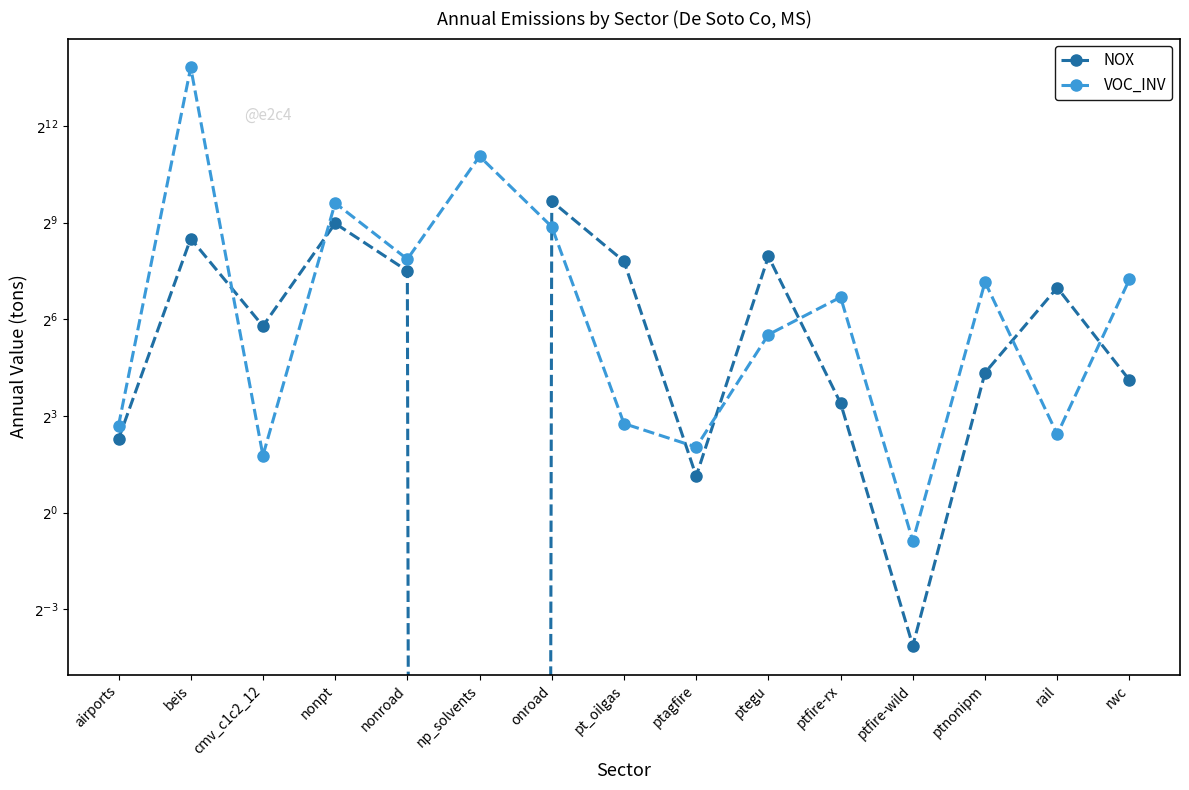

What is the sum of all NOX values?

2564.7